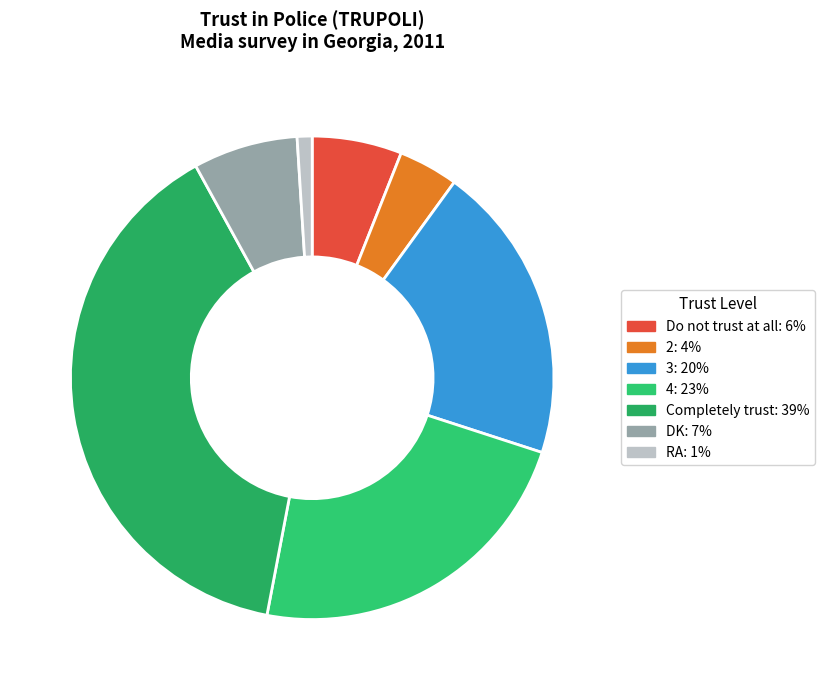

True or false: Completely trust accounts for 39% of the total.

True